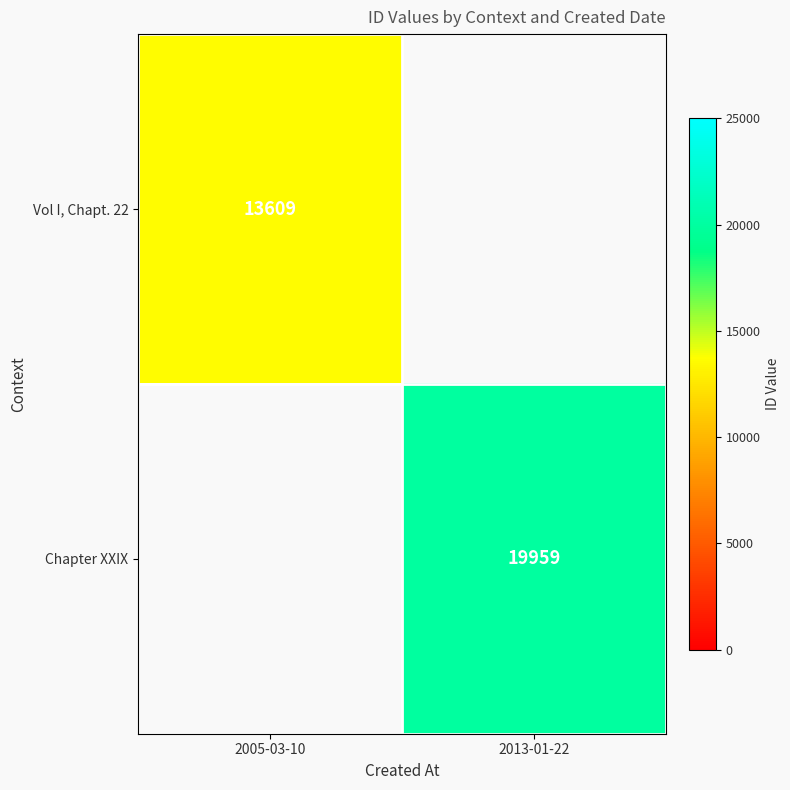

The Vol I, Chapt. 22 series shows 21944 at 2005-03-10. True or false?

False